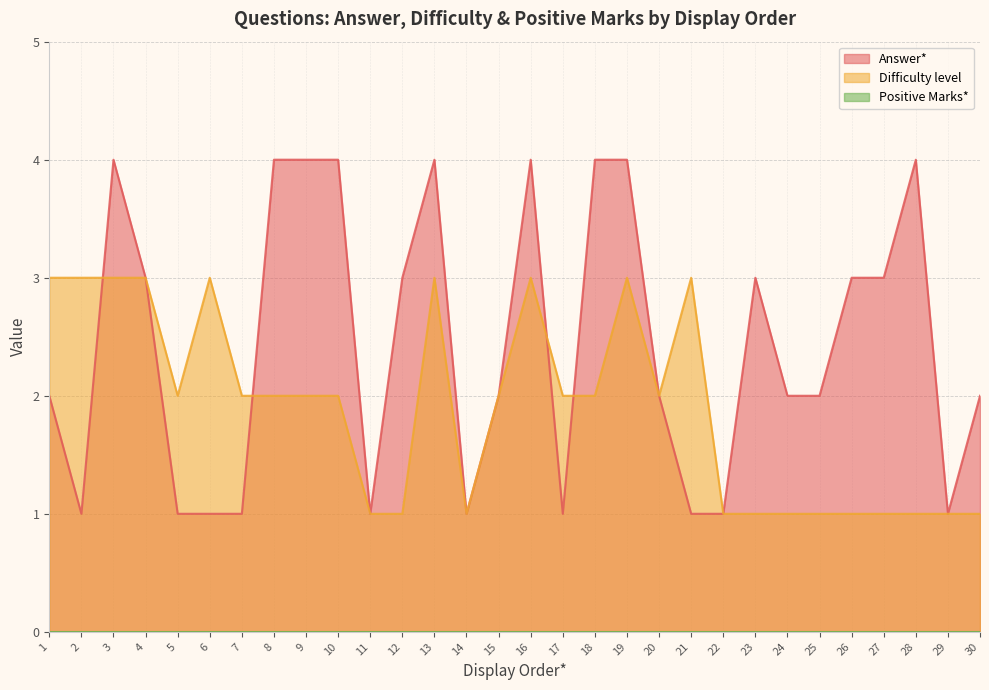

Rank the series at 29 from highest to lowest value.

Answer*, Difficulty level